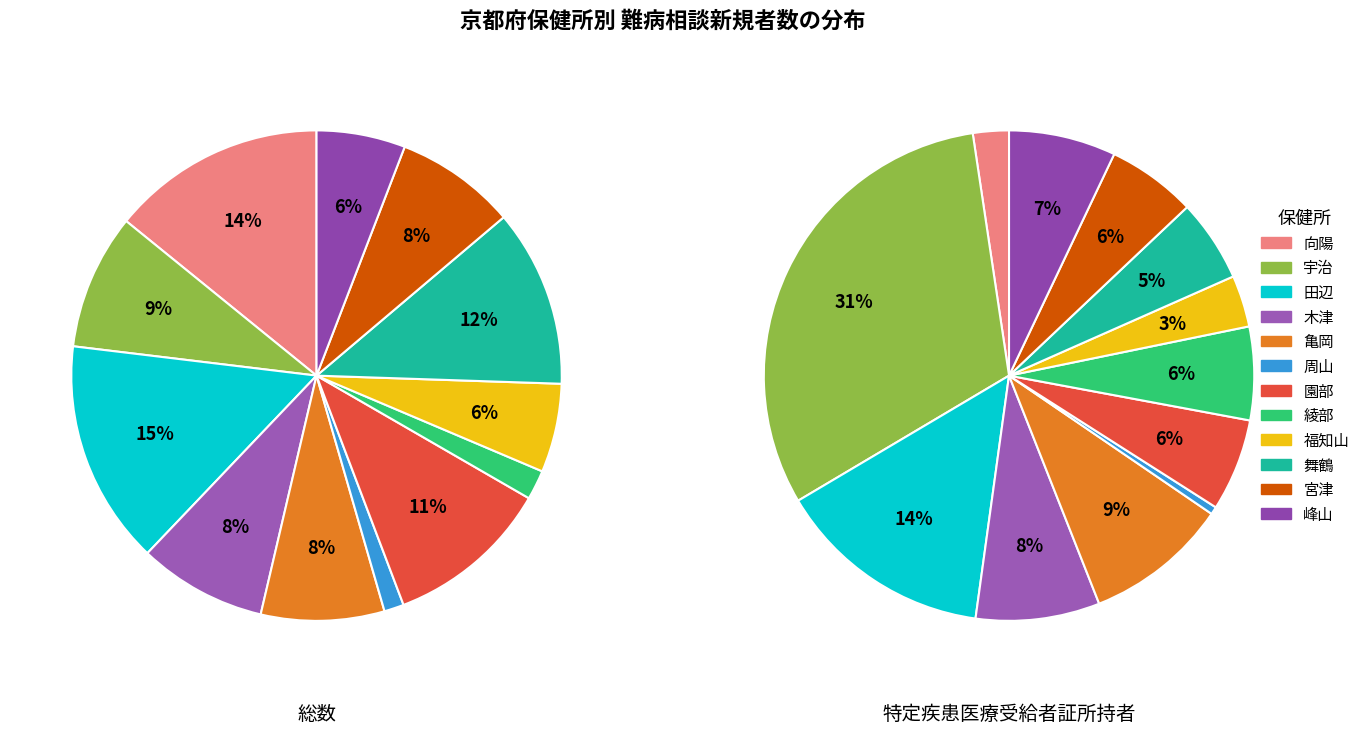

How many segments does this pie chart have?

12